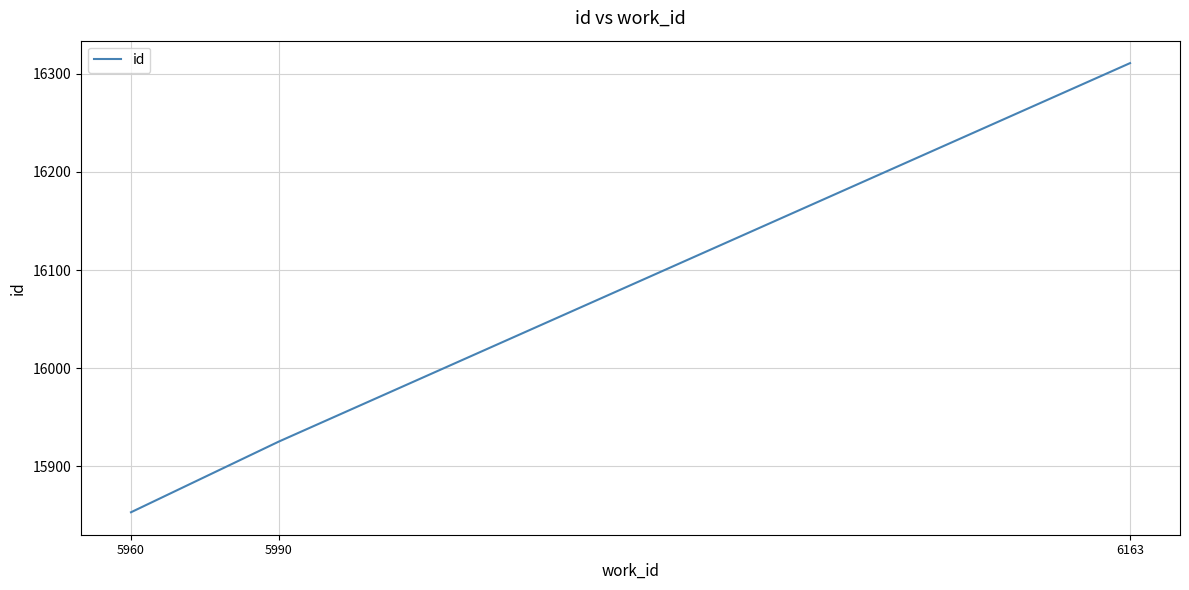

How many values are below 15925?

1